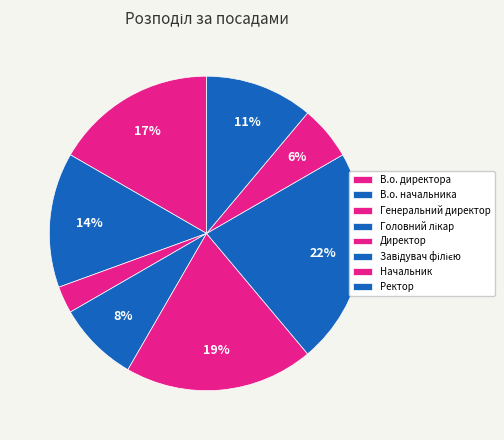

To the nearest percent, what is the combined percentage of В.о. директора and Ректор?

28%